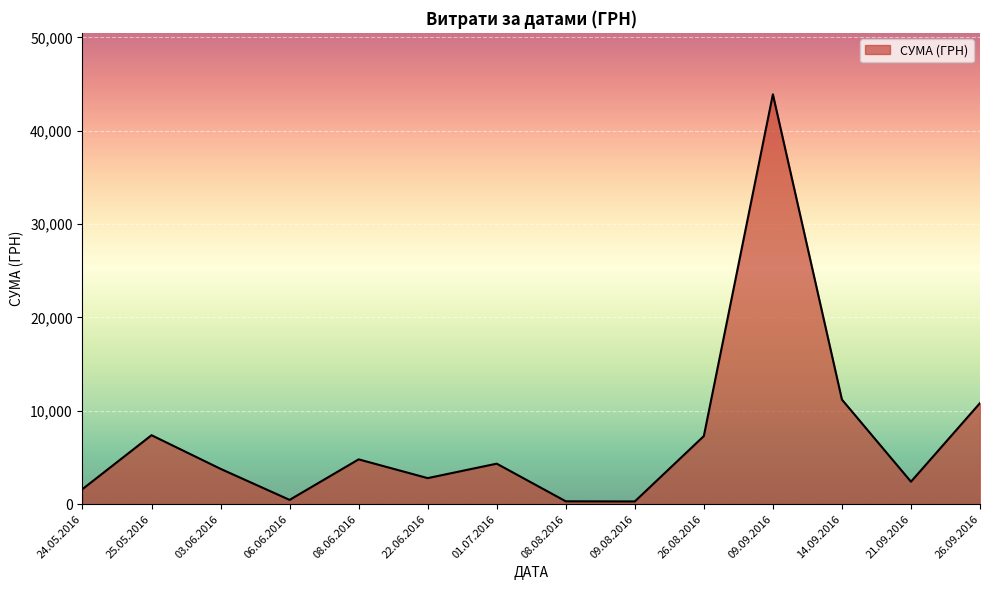

The value at 26.09.2016 is 15815.3. True or false?

False